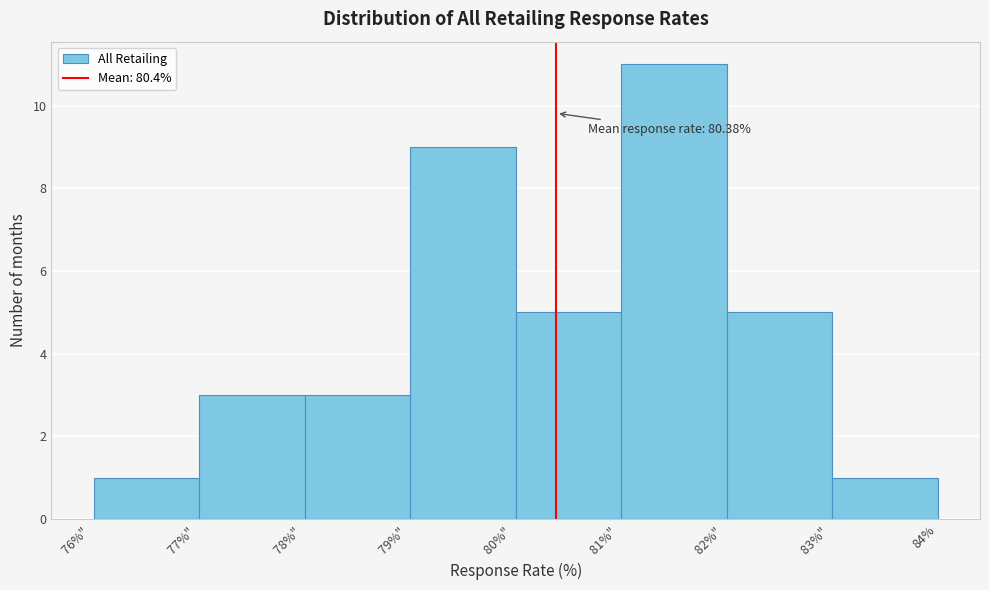

Reading left to right, list all the values displayed in this chart.

1	3	3	9	5	11	5	1